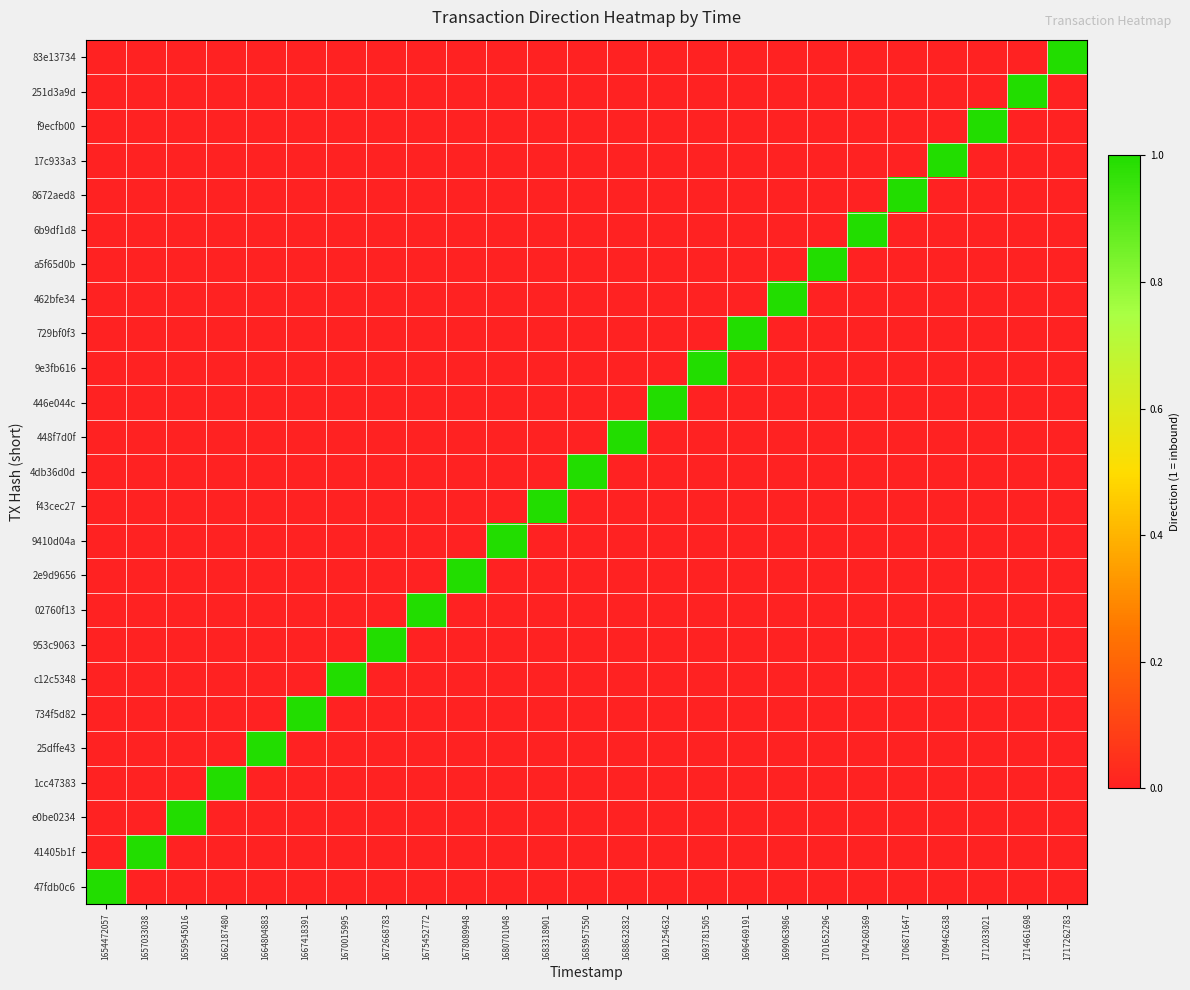

Between 1709462638 and 1672668783, which is larger?

1709462638